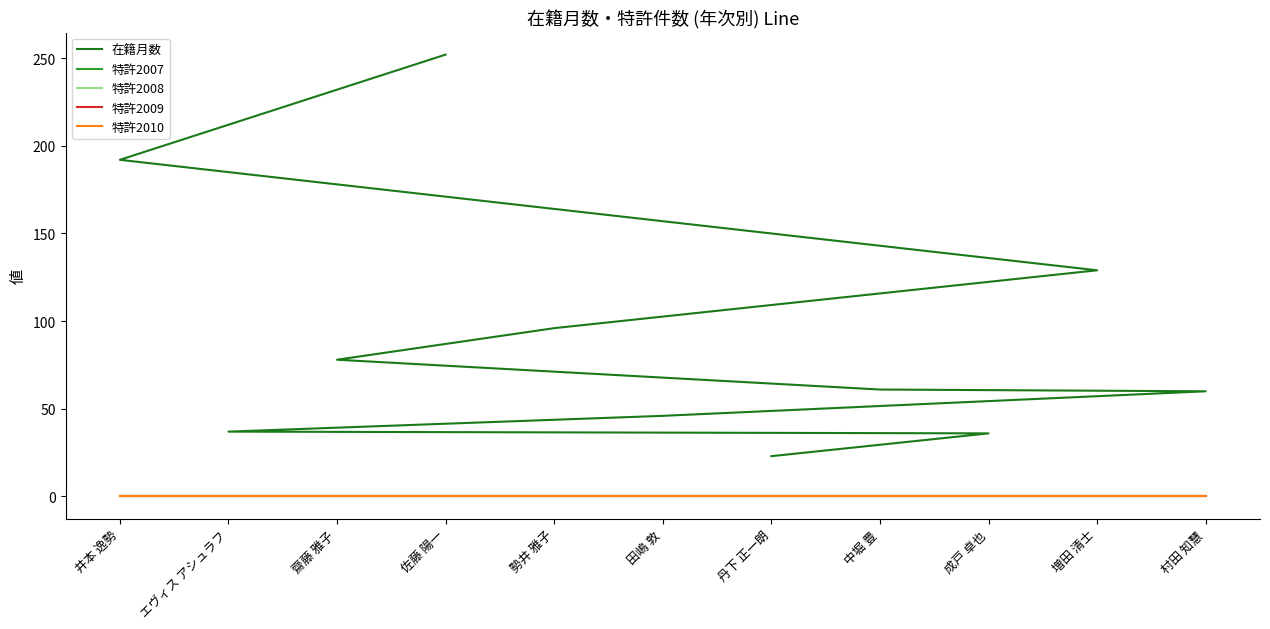

True or false: 特許2007 and 特許2010 cross at least once.

False